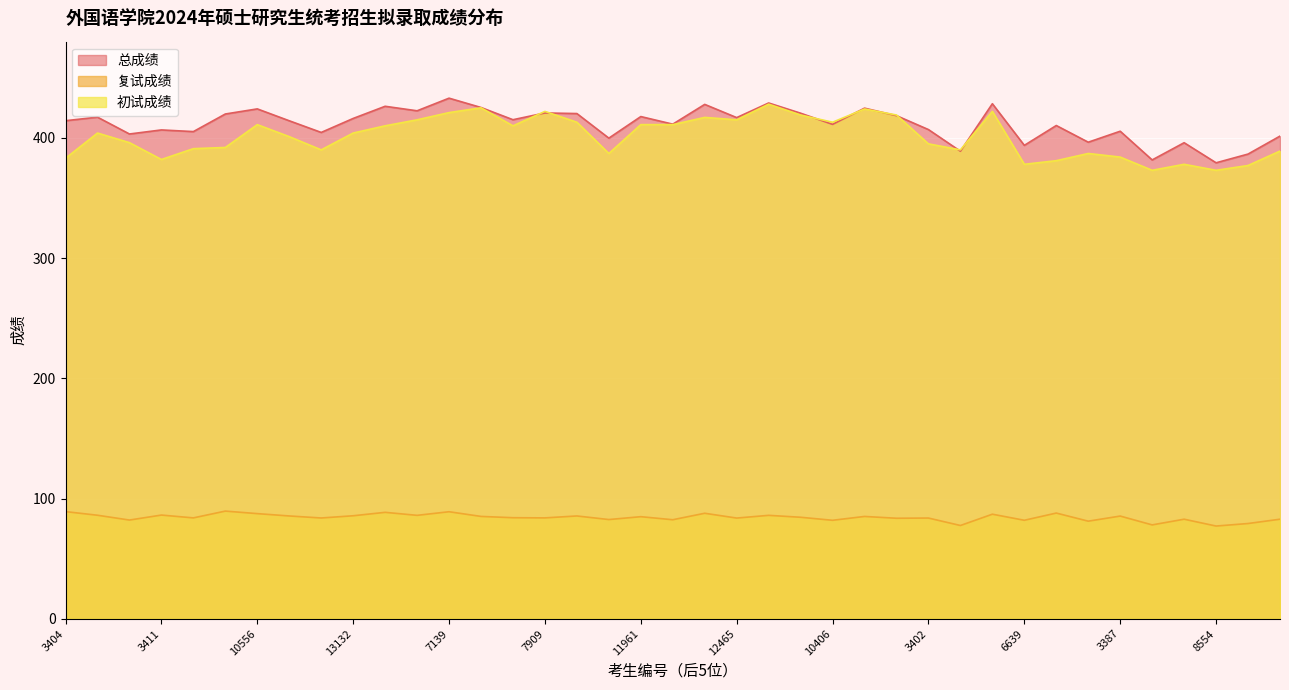

Reading left to right, list all the values displayed in this chart.

总成绩: 414.2	417.2	403.2	406.6	405.2	419.8	424.1	414.2	404.5	416.1	426.2	422.5	433.0	425.2	415.1	420.7	420.2	399.8	417.7	411.4	427.8	416.8	429.0	420.5	411.2	424.7	418.4	406.9	388.9	428.4	393.8	410.2	396.4	405.5	381.6	395.9	379.2	386.5	401.4
复试成绩: 89.1	86.1	82.1	86.2	83.9	89.5	87.4	85.5	83.8	85.7	88.5	86.0	89.0	85.1	84.0	83.9	85.5	82.5	84.9	82.3	87.7	83.7	86.0	84.4	81.9	85.1	83.6	83.8	77.5	87.0	81.9	87.9	81.2	85.4	78.0	82.8	77.1	79.2	82.8
初试成绩: 383.0	404.0	396.0	382.0	391.0	392.0	411.0	401.0	390.0	404.0	410.0	415.0	421.0	425.0	410.0	422.0	413.0	387.0	411.0	411.0	417.0	415.0	428.0	419.0	413.0	424.0	419.0	395.0	390.0	422.0	378.0	381.0	387.0	384.0	373.0	378.0	373.0	377.0	389.0